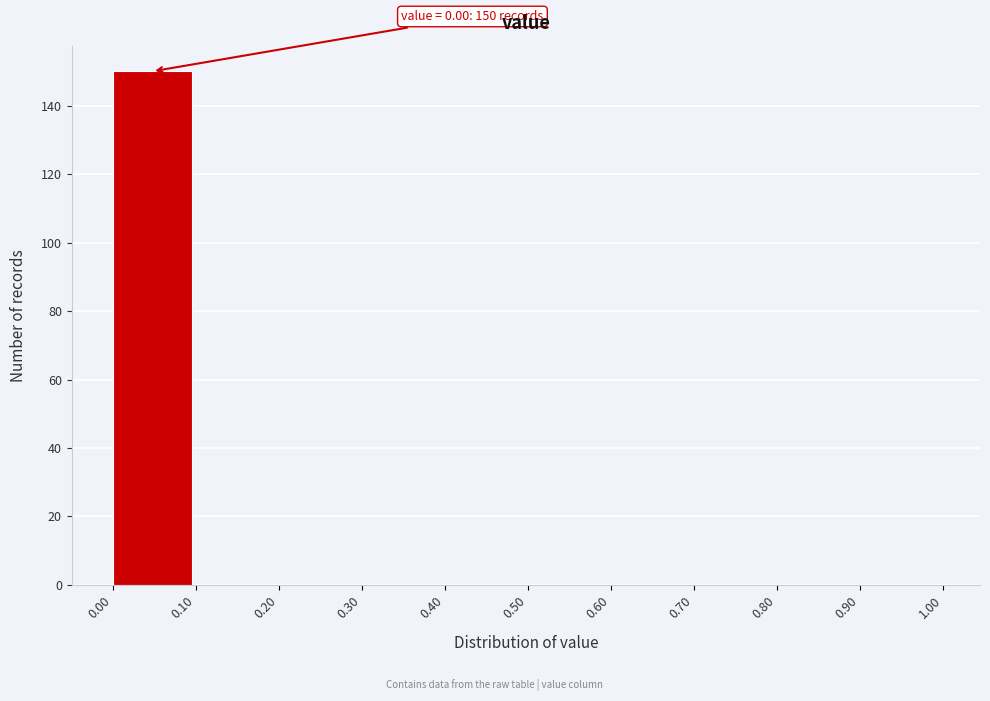

Over which range of the x-axis is the bar tallest?

0.00 to 0.10